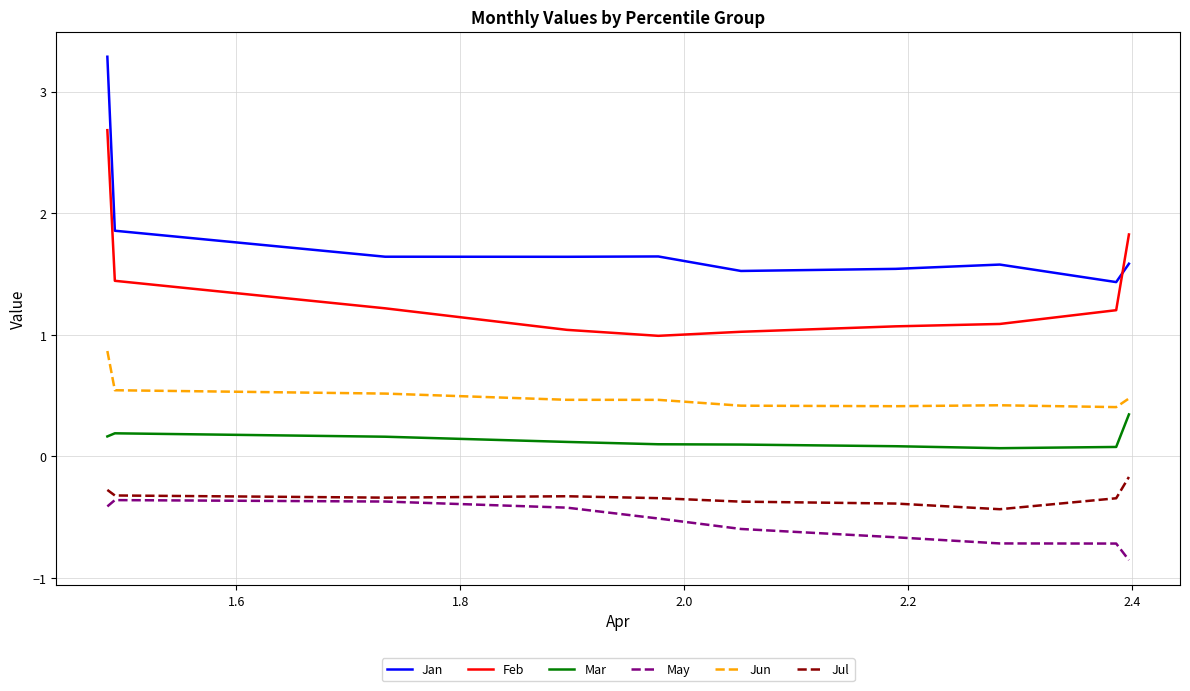

Rank the series by their maximum value, from lowest to highest.

May, Jul, Mar, Jun, Feb, Jan